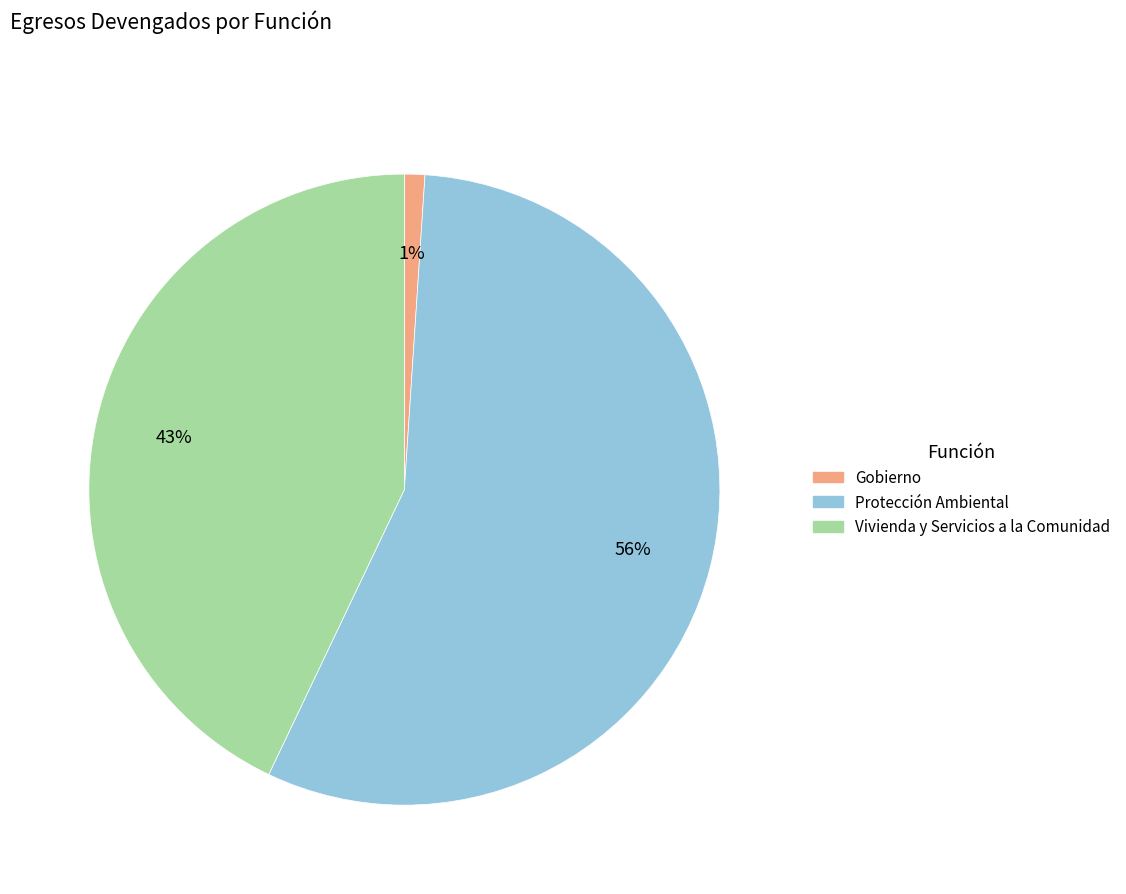

Do Protección Ambiental and Vivienda y Servicios a la Comunidad together represent more than half of the pie?

Yes